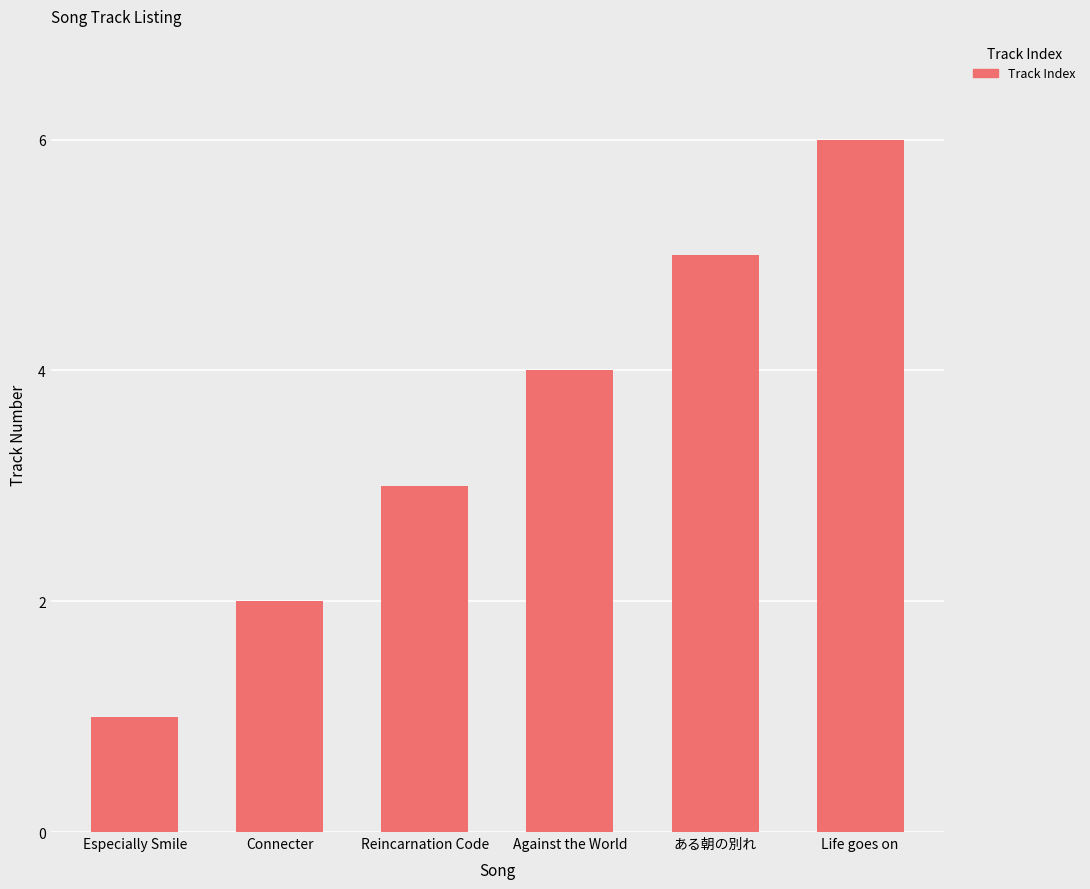

List the labels in order of value, largest first.

Life goes on, ある朝の別れ, Against the World, Reincarnation Code, Connecter, Especially Smile